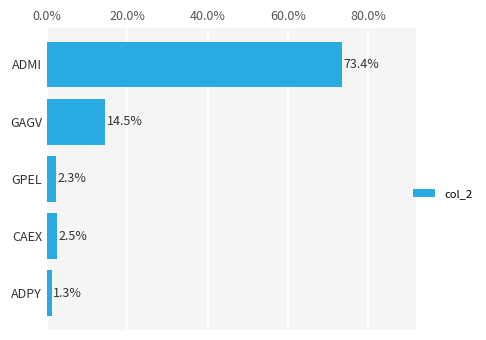

Are the bars horizontal?

Yes